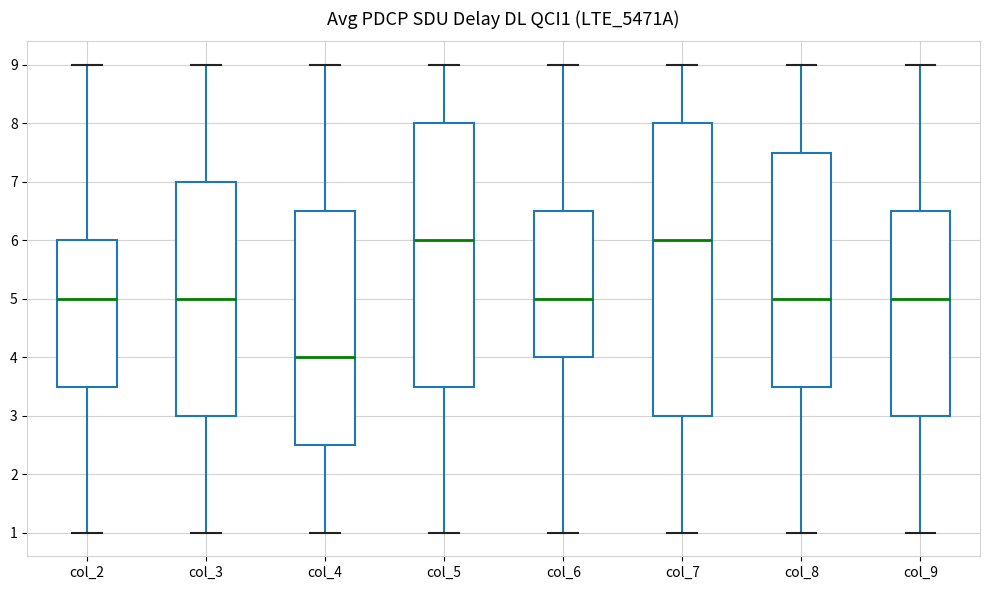

Comparing the boxes themselves (not the whiskers), which one is the tallest?

col_7